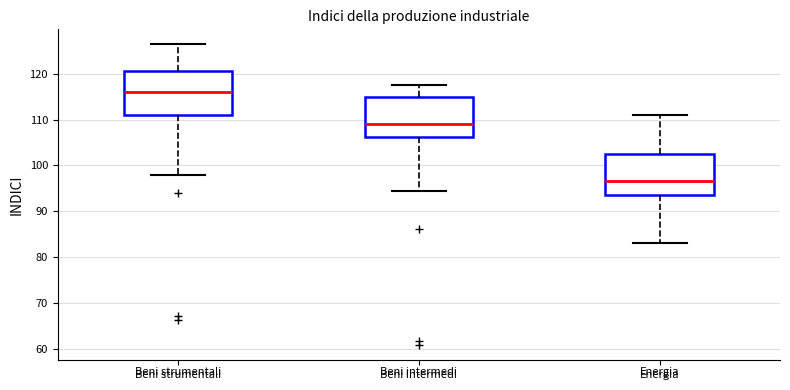

Which box's median line is the highest?

Beni strumentali